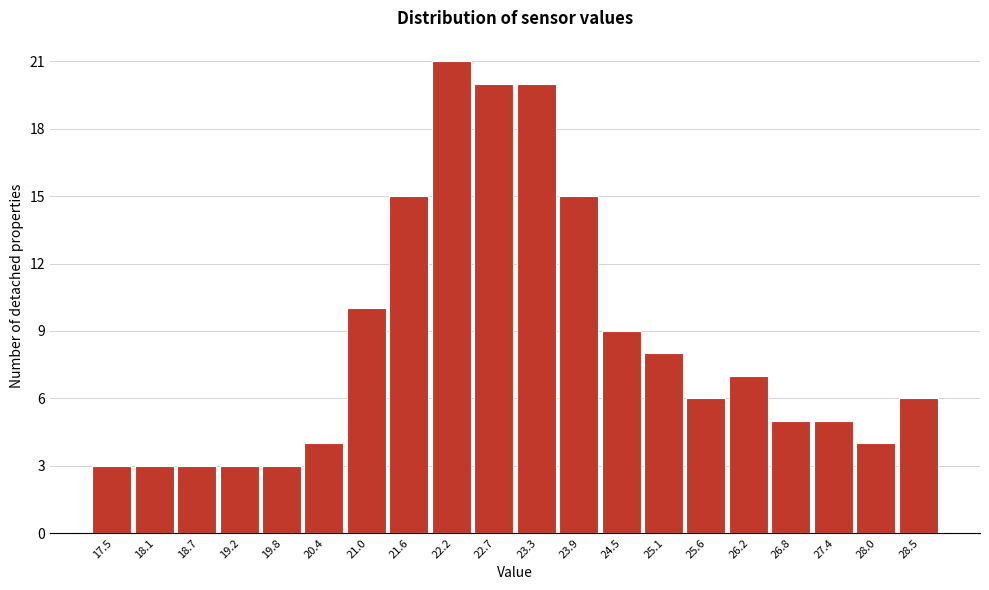

Reading left to right, transcribe all the data shown in this chart.

3	3	3	3	3	4	10	15	21	20	20	15	9	8	6	7	5	5	4	6